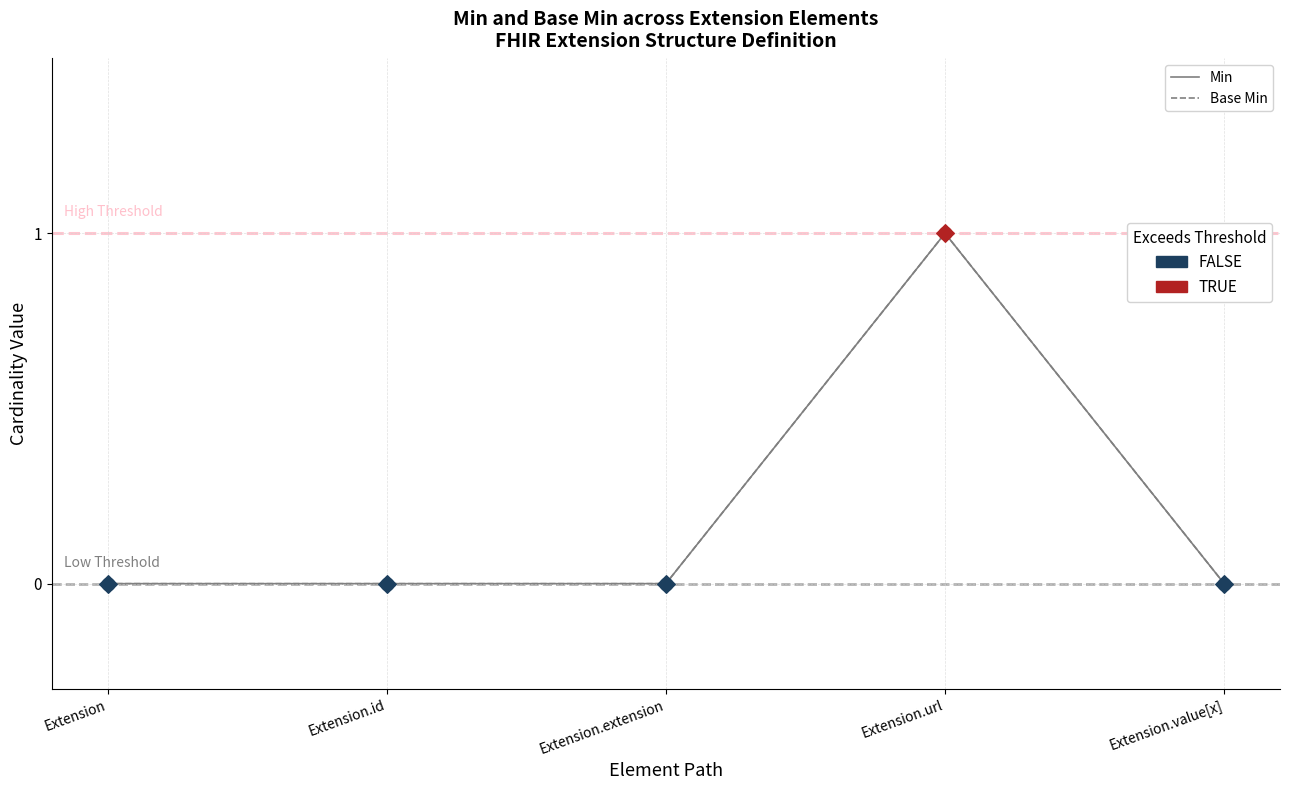

What are all the series names shown in the legend?

Min, Base Min